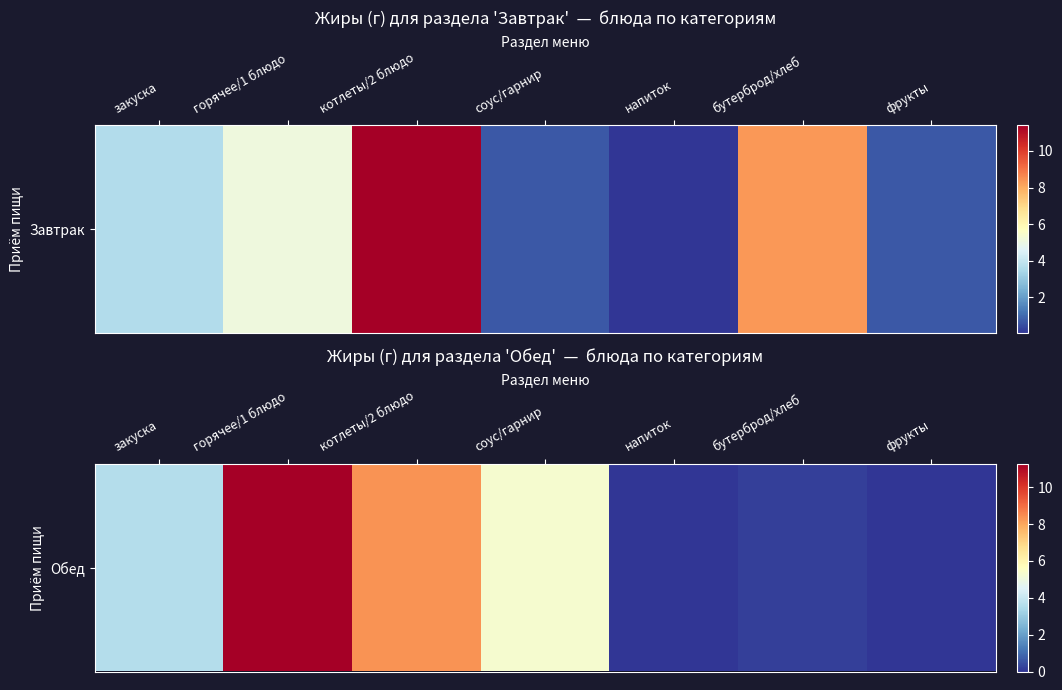

The value at соус/гарнир is 5.3. True or false?

True